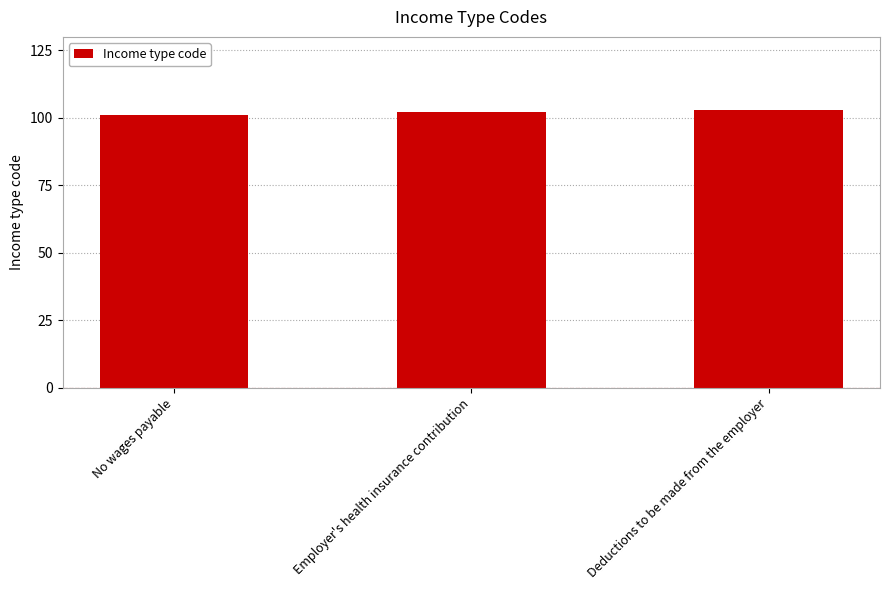

What is the minimum value shown in the chart?

101